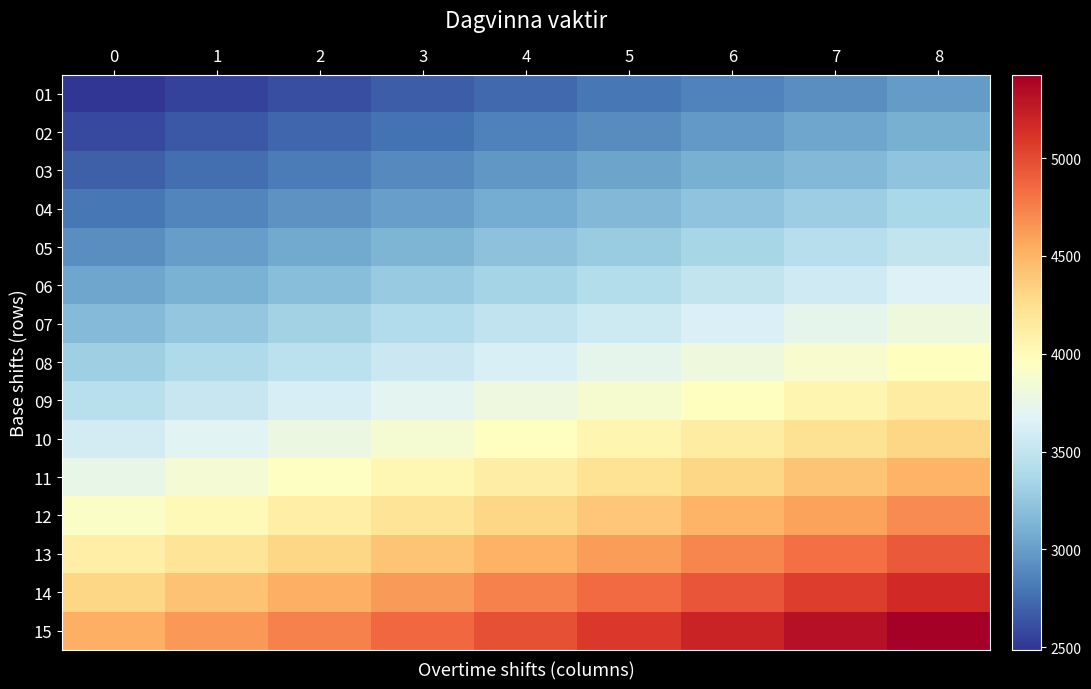

At how many categories does at least one series exceed 5351?

1